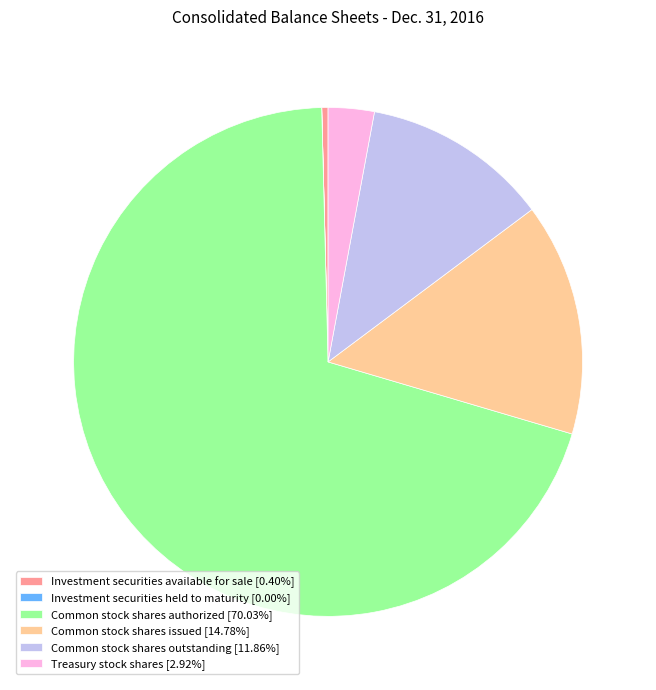

Does any single category account for the majority?

Yes